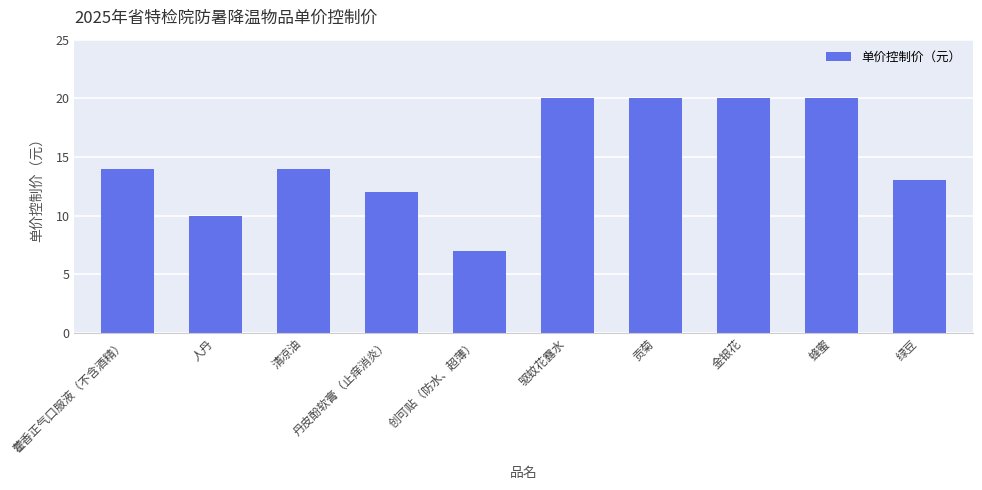

What is the sum of all values?

150